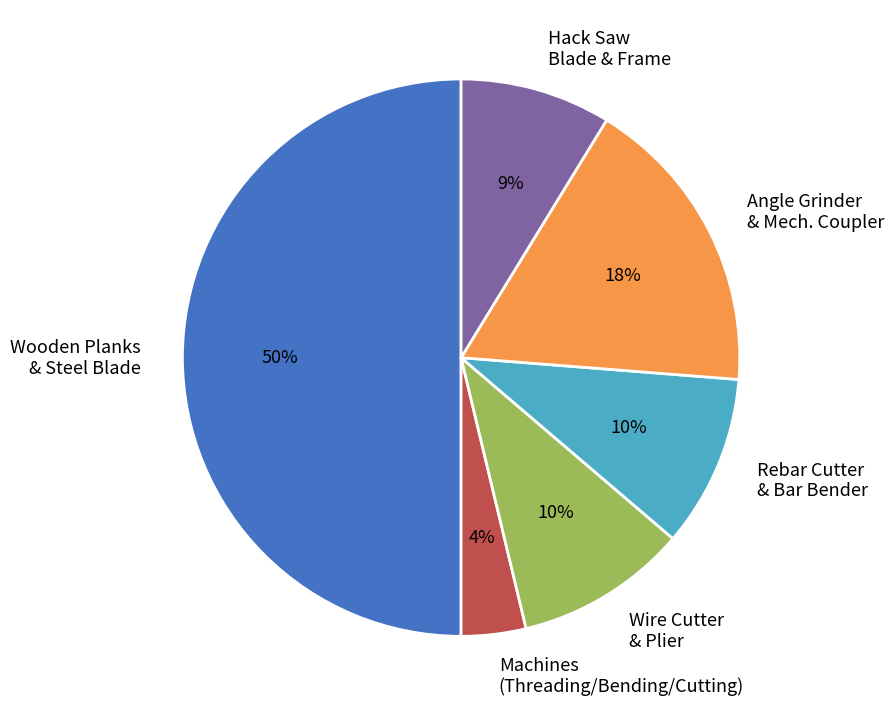

How many segments does this pie chart have?

6